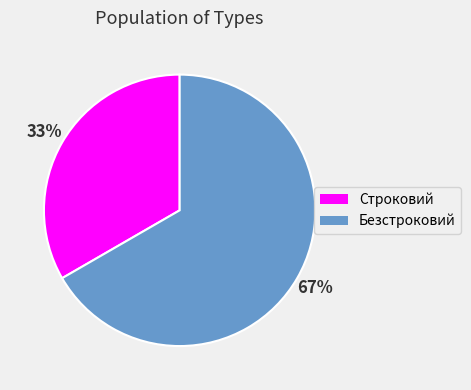

What is the majority slice?

Безстроковий